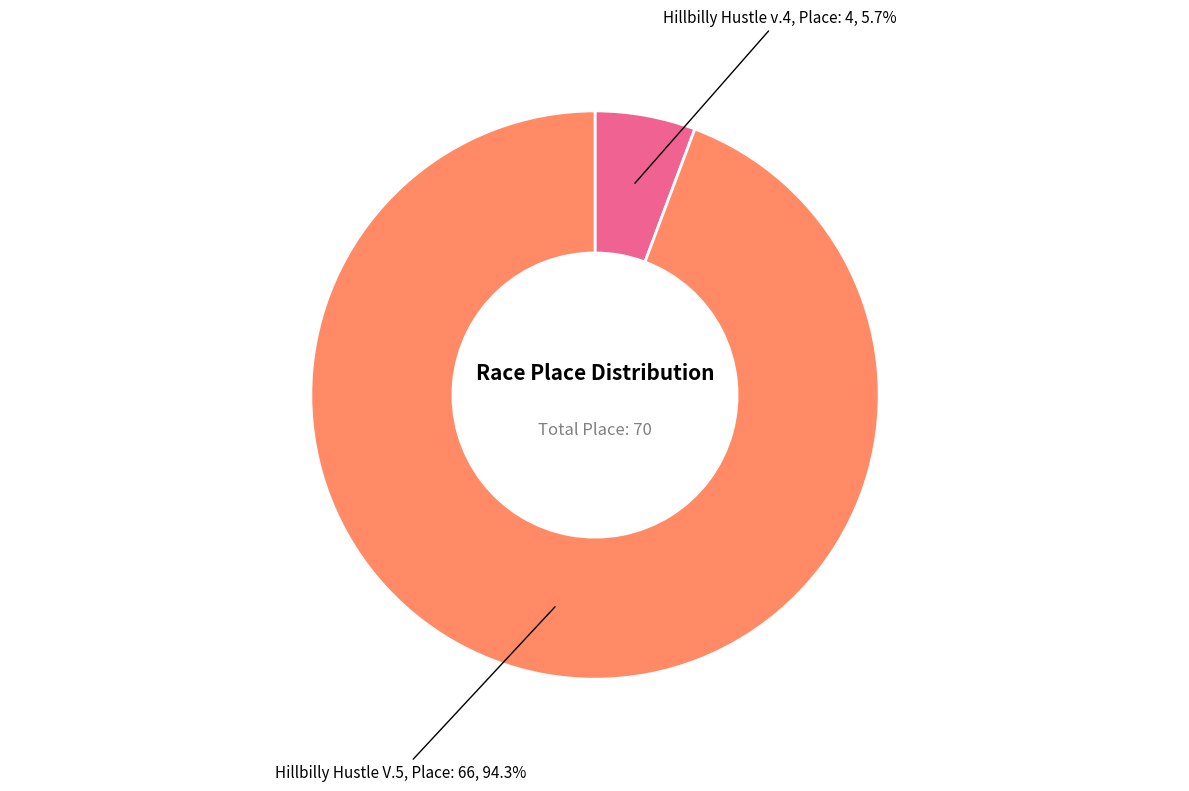

Is there a majority slice in this chart?

Yes